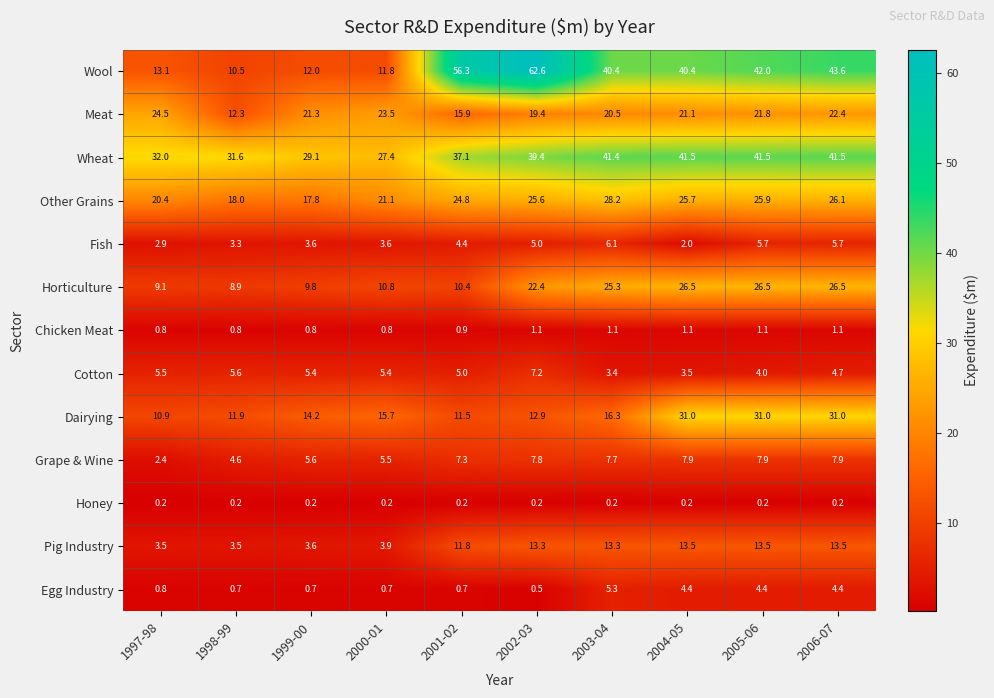

Is it true that Chicken Meat equals 0.9 at 2001-02?

True